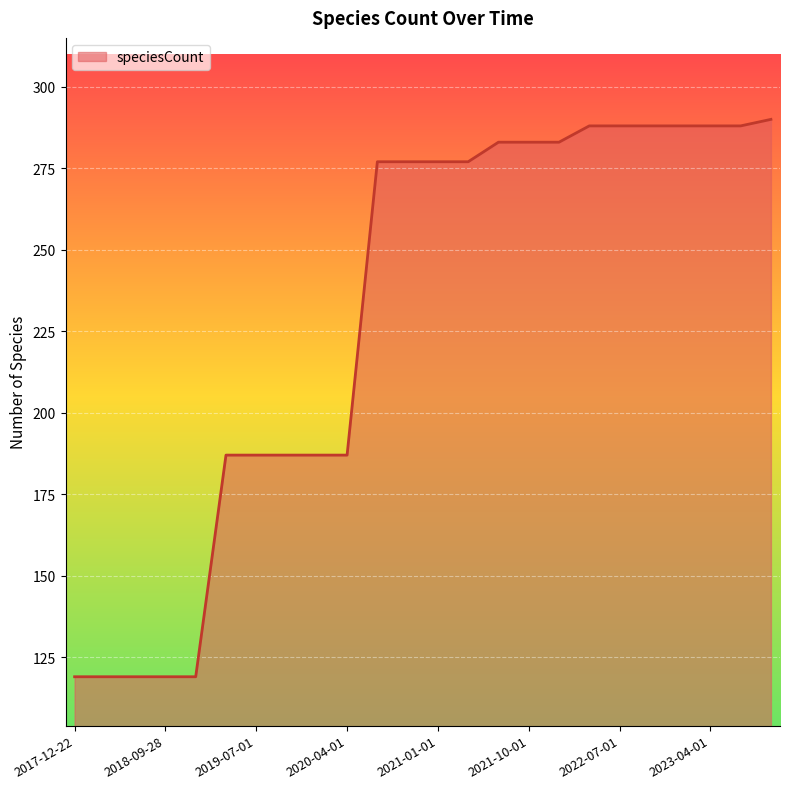

What is the greatest value displayed?

290